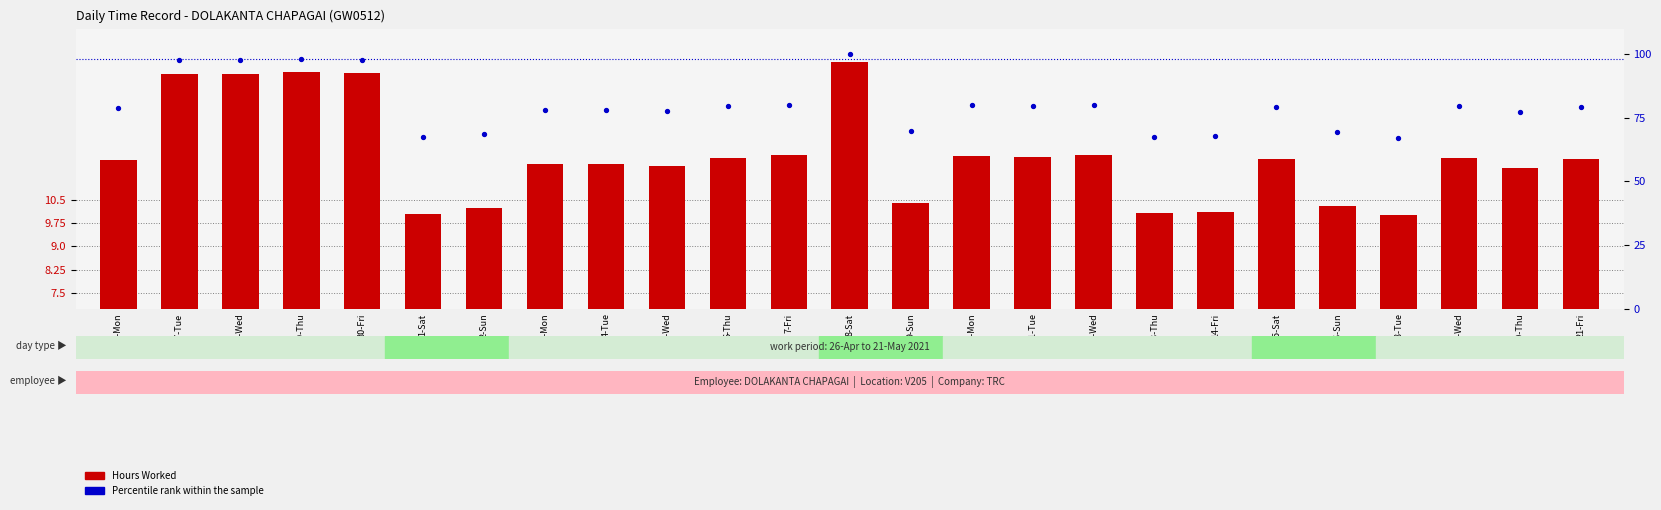

Is the value of Hours Worked at 12-Wed greater than the value of Percentile Rank within Sample at 6-Thu?

No